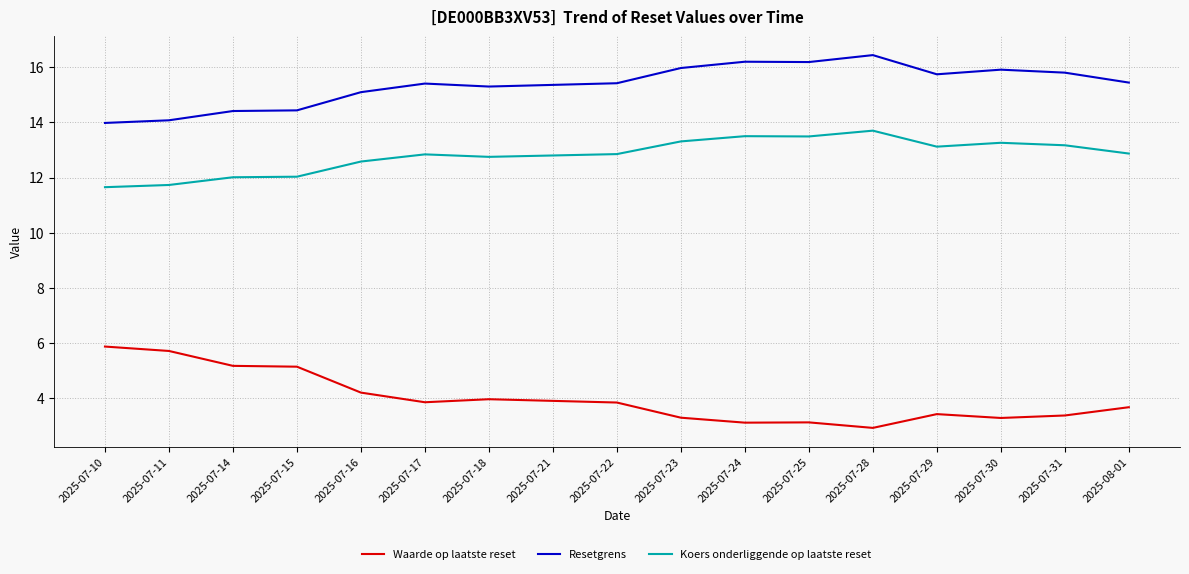

What is the difference between the highest and lowest values at 2025-07-30?

12.6